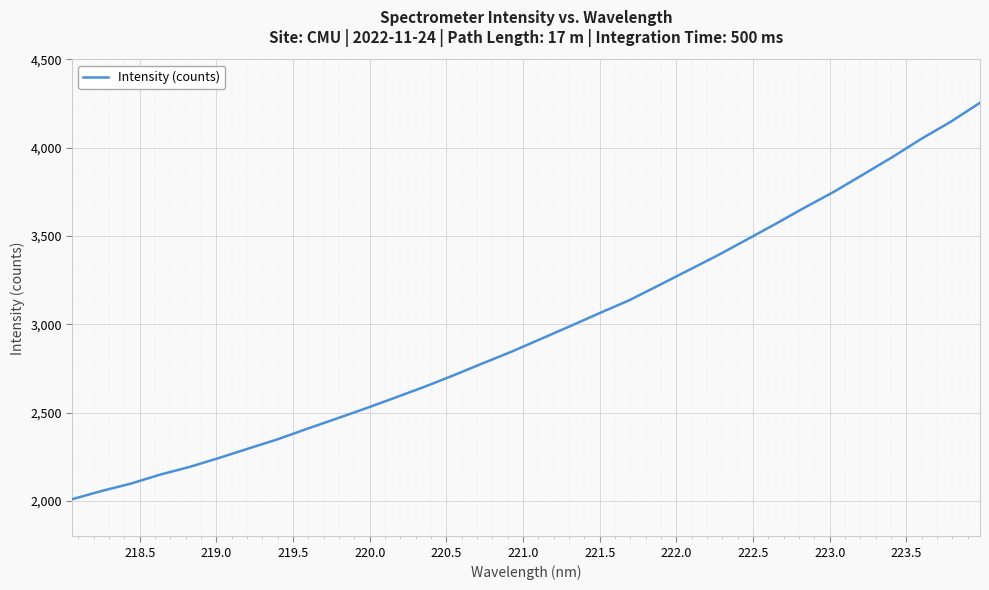

What is the maximum value shown in the chart?

4254.8